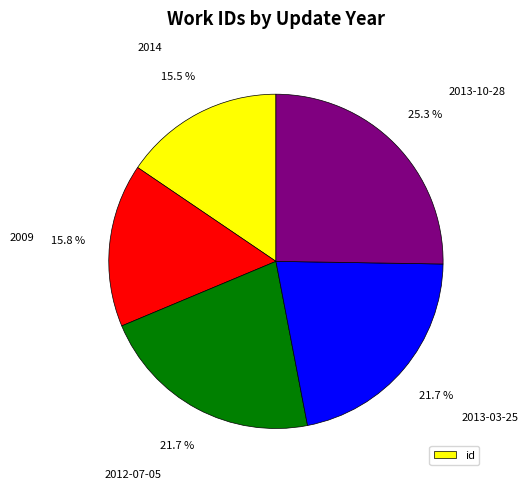

Is there any slice that represents more than half of the pie?

No